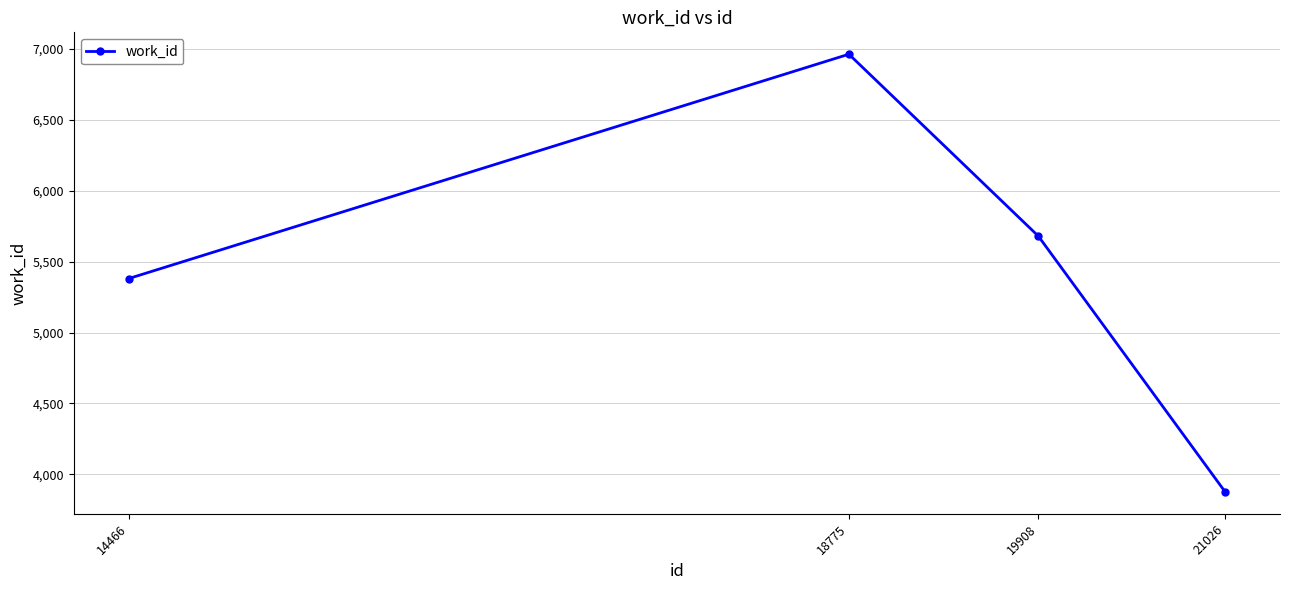

Where does the data first go above 5681?

18775